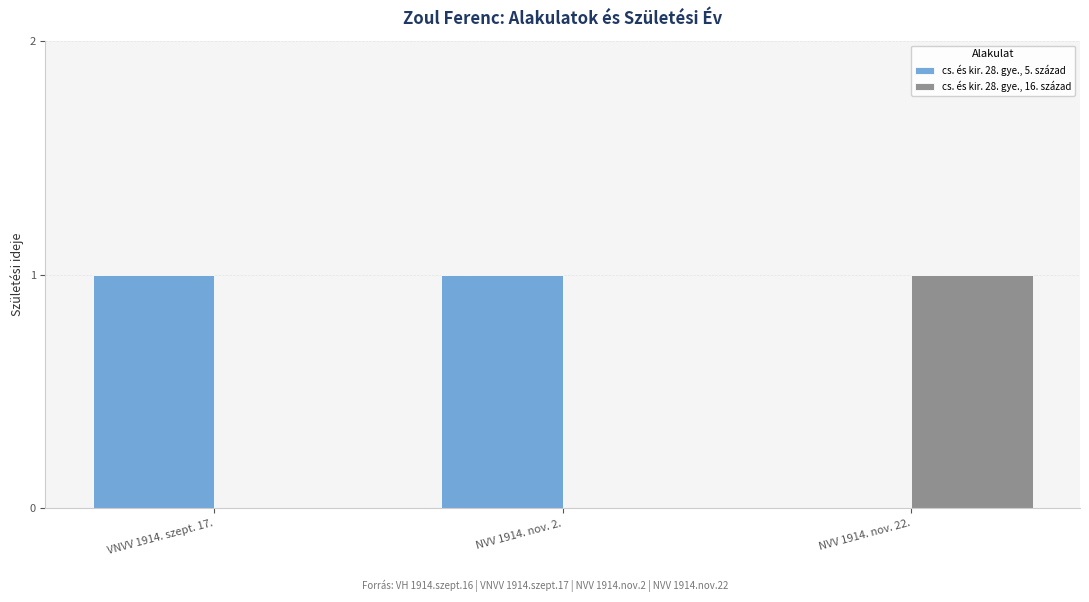

Reading right to left, extract all data points from this chart.

cs. és kir. 28. gye., 5. század: 0	1	1
cs. és kir. 28. gye., 16. század: 1	0	0